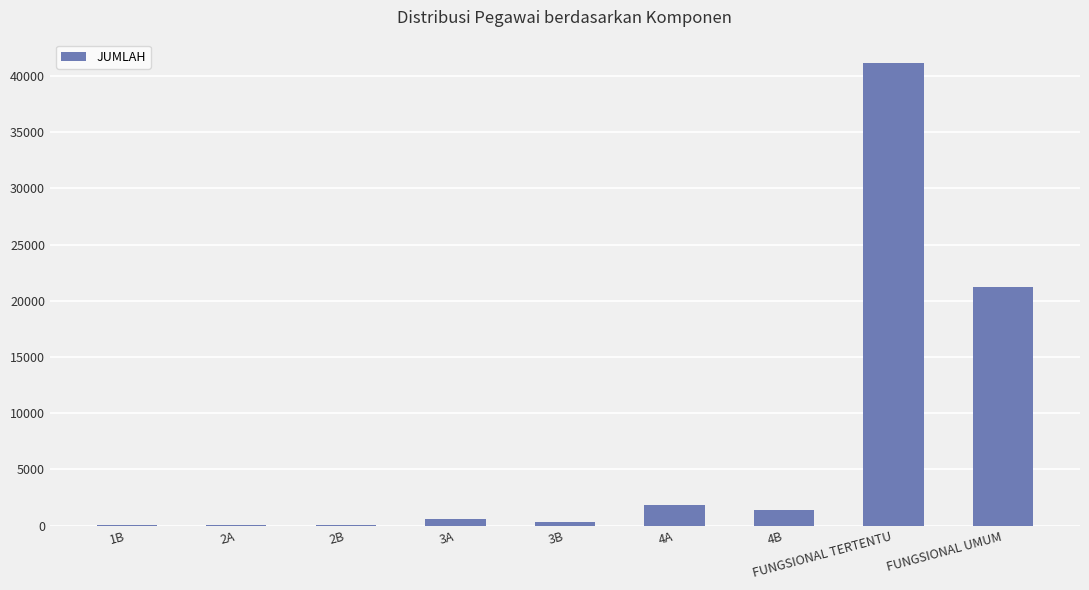

At which category does the chart reach its peak across all series?

FUNGSIONAL TERTENTU